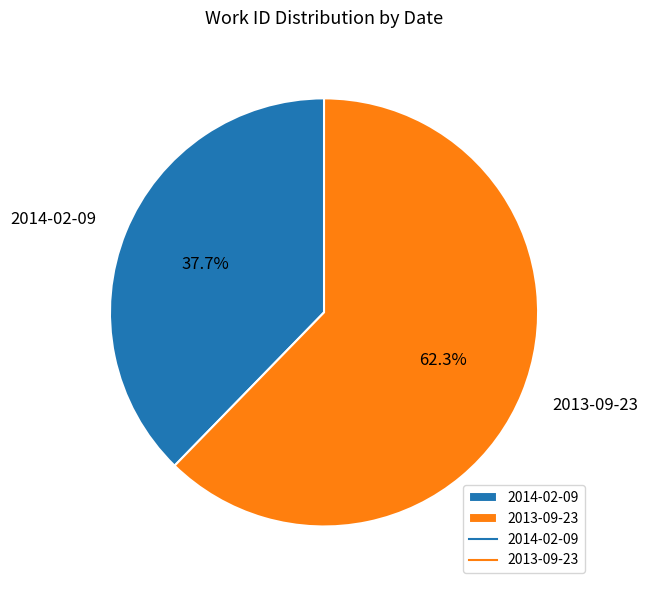

What percentage is the 2013-09-23 slice, to the nearest percent?

62%